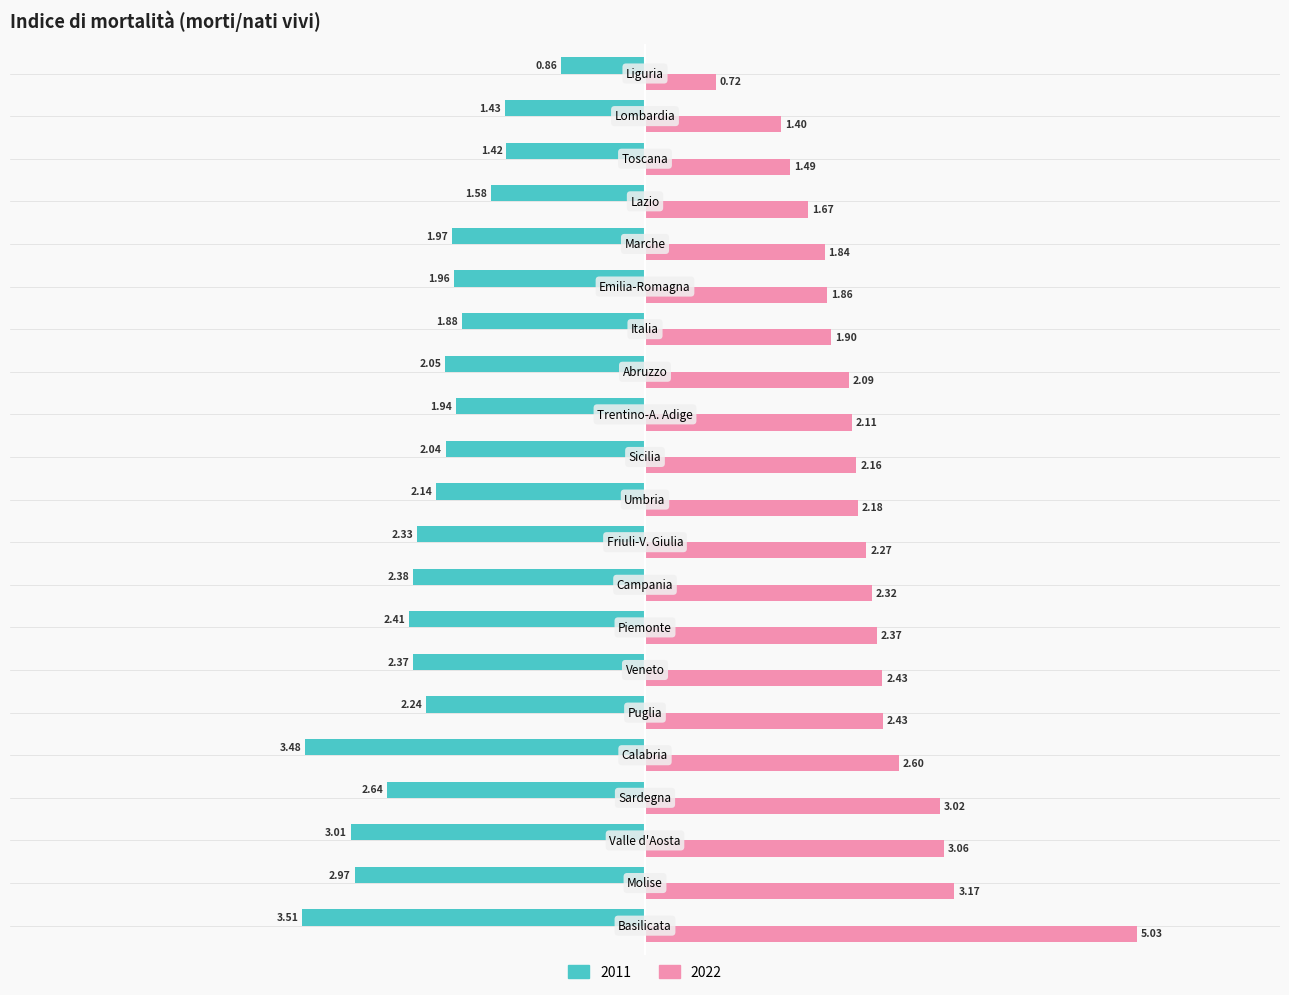

What is the sum of all 2022 values?

48.1